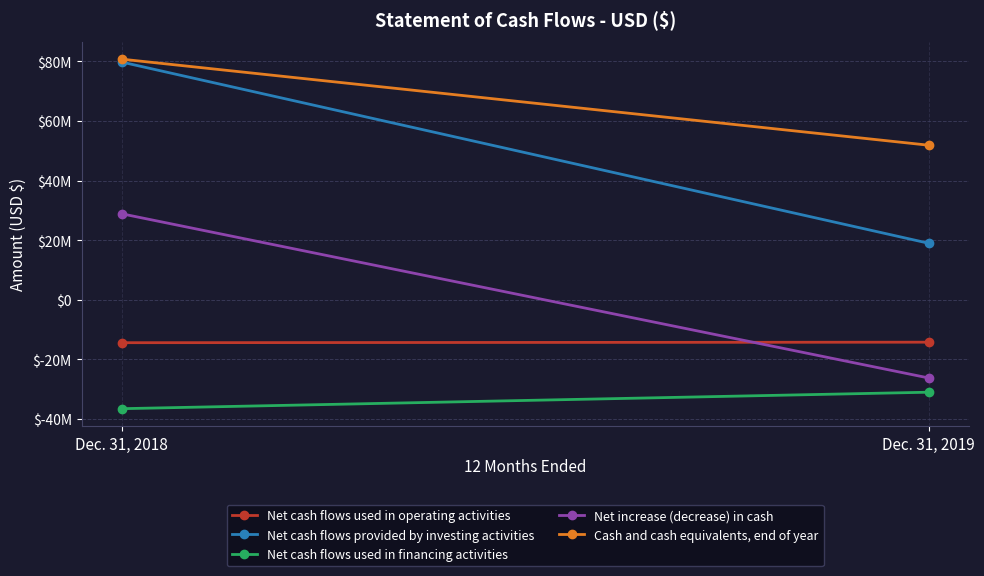

At which label is Net increase (decrease) in cash closest to 1328770?

Dec. 31, 2018